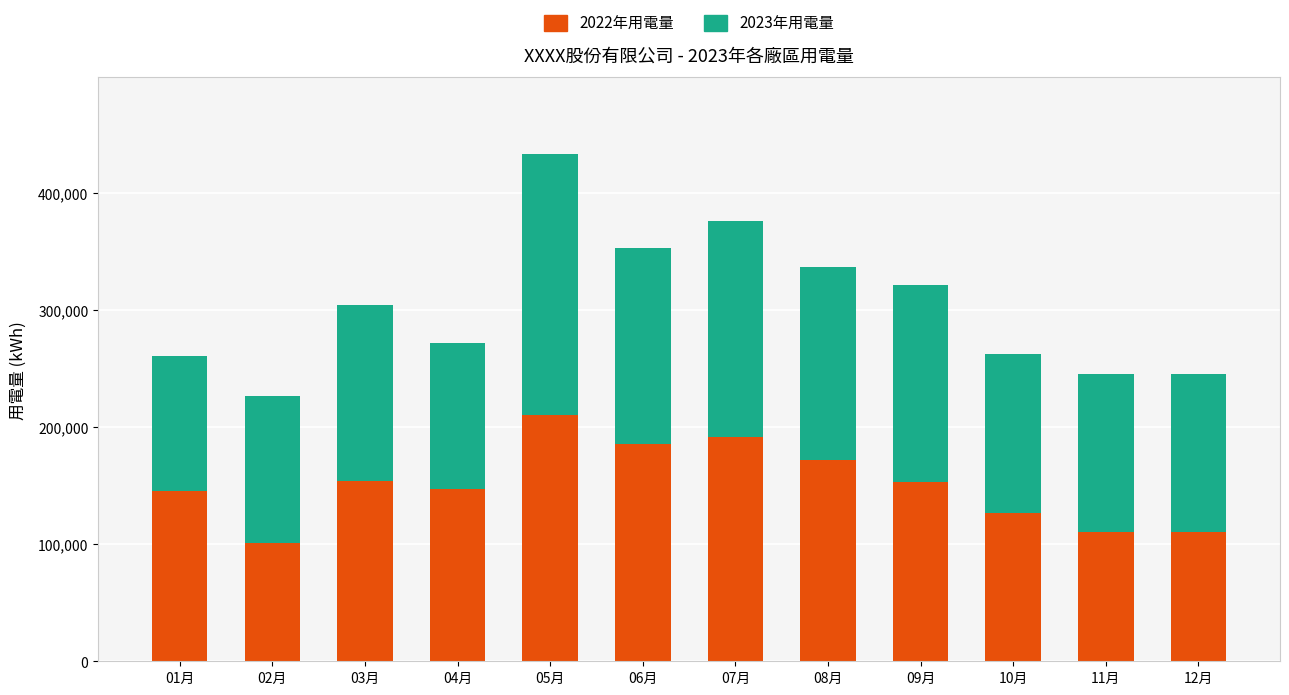

What is the difference between the maximum and minimum values in the 2022年用電量 series?

109128.2